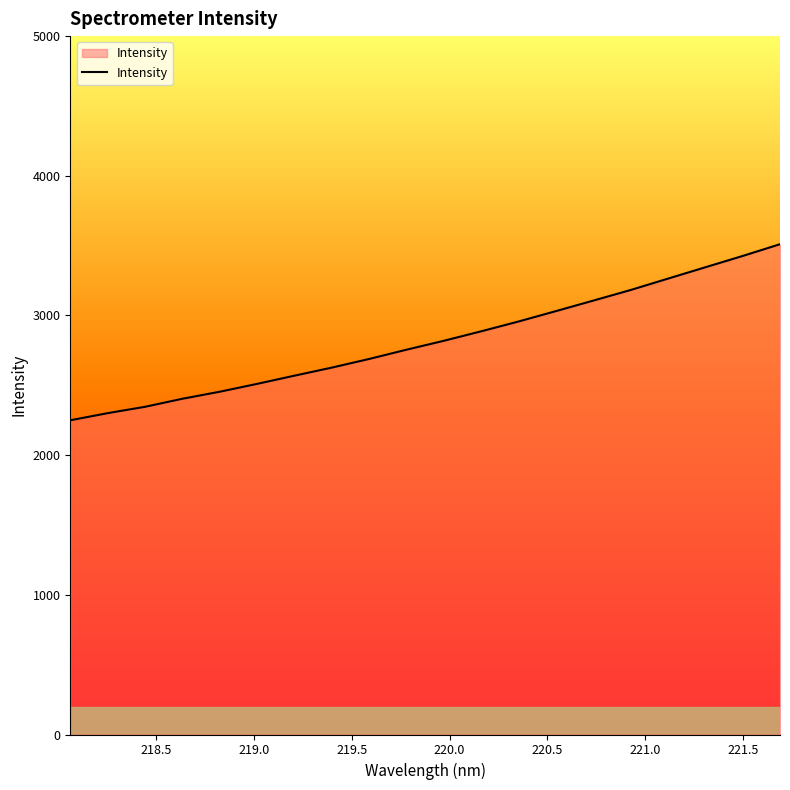

What is the smallest value displayed?

2249.6